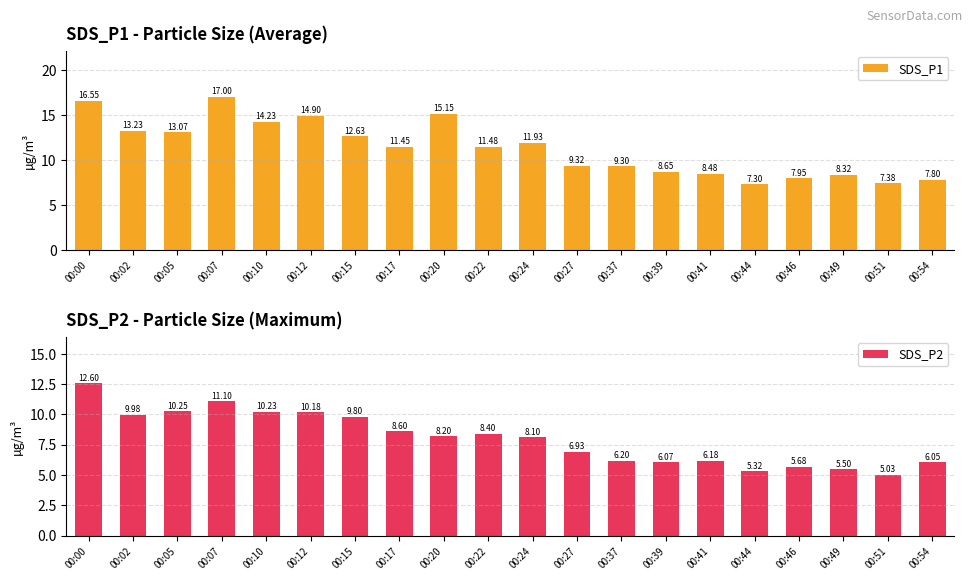

Which has a higher value, 00:02 or 00:12?

00:12